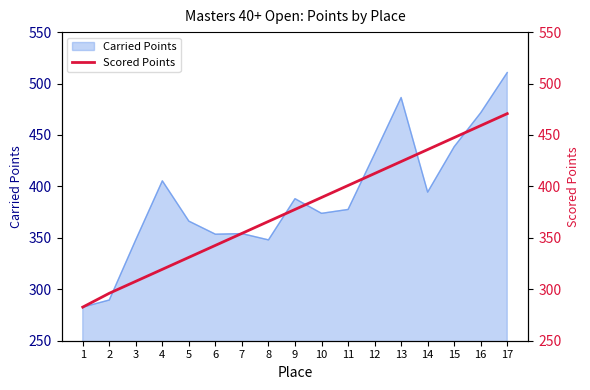

What is the smallest value displayed?

282.7